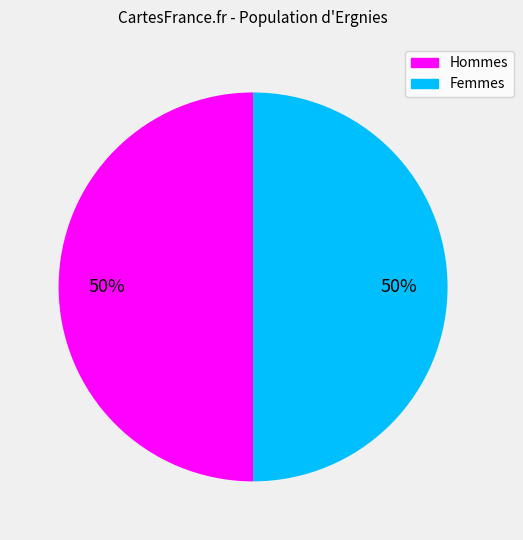

To the nearest percent, what is the average slice percentage?

50%